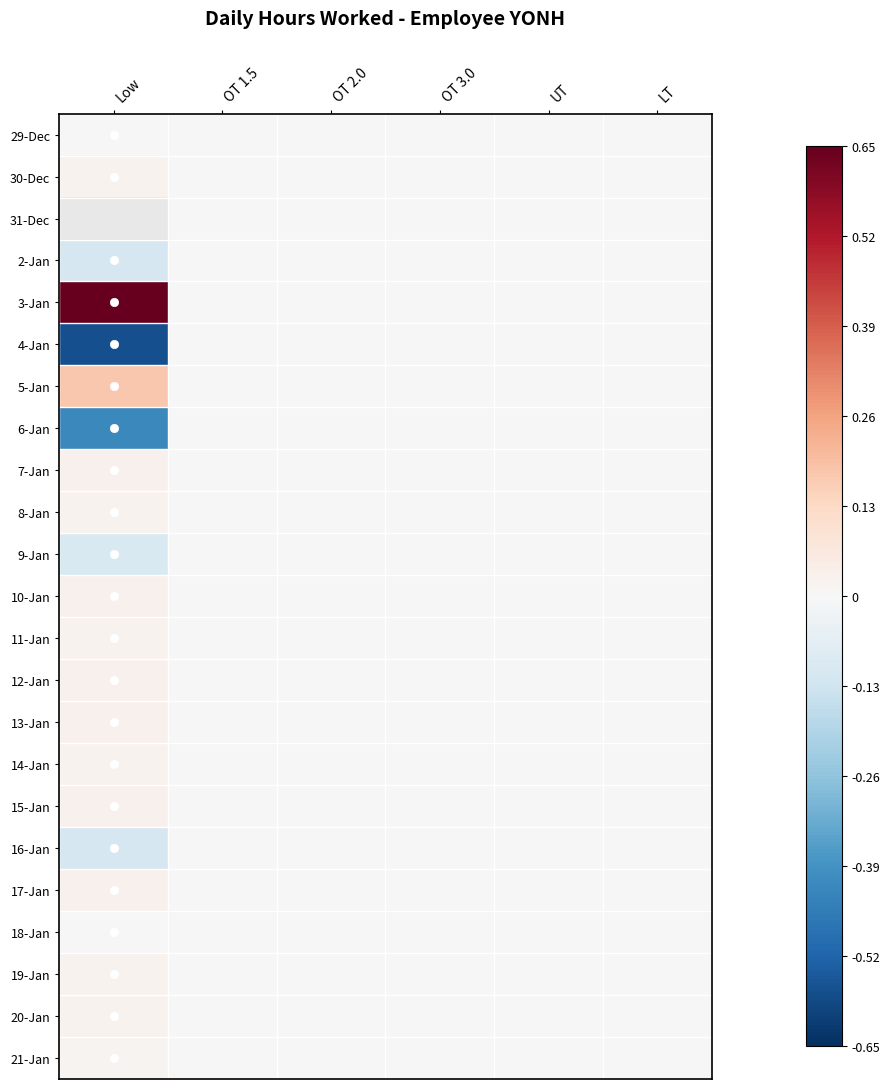

What is the sum of the 9-Jan values at Low and UT?

-0.1